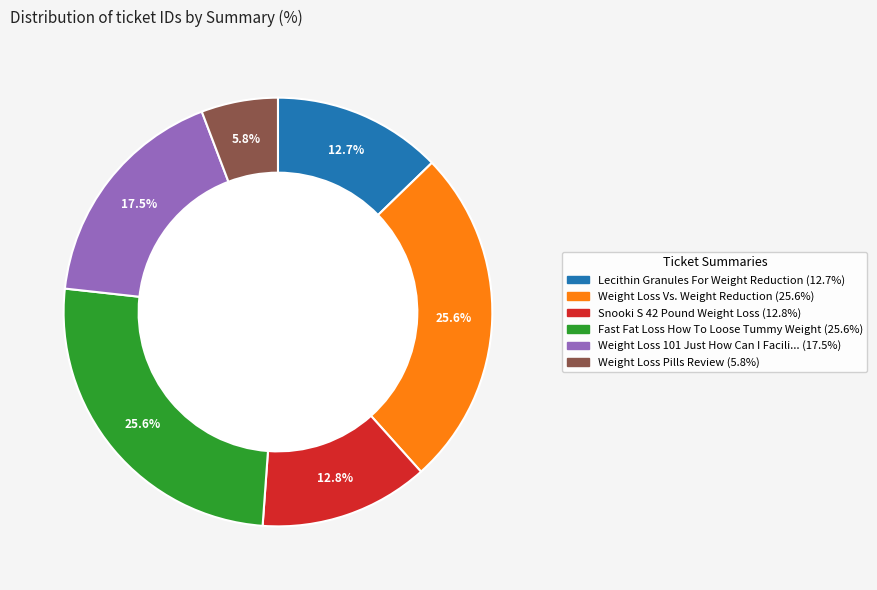

Is there any slice that represents more than half of the pie?

No